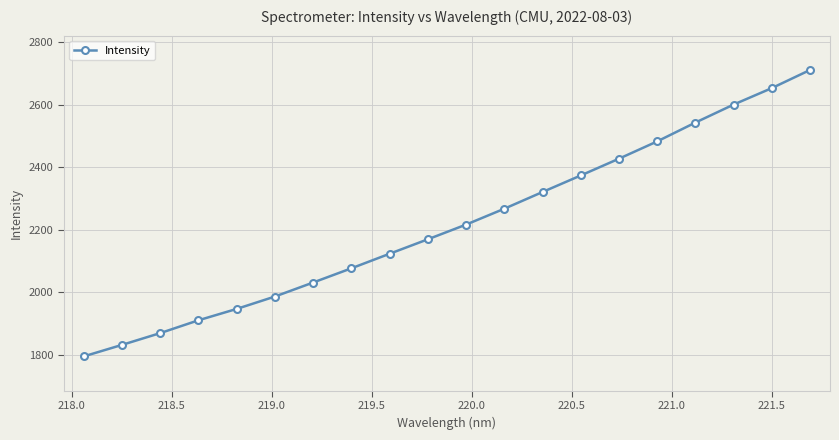

What is the greatest value displayed?

2711.6